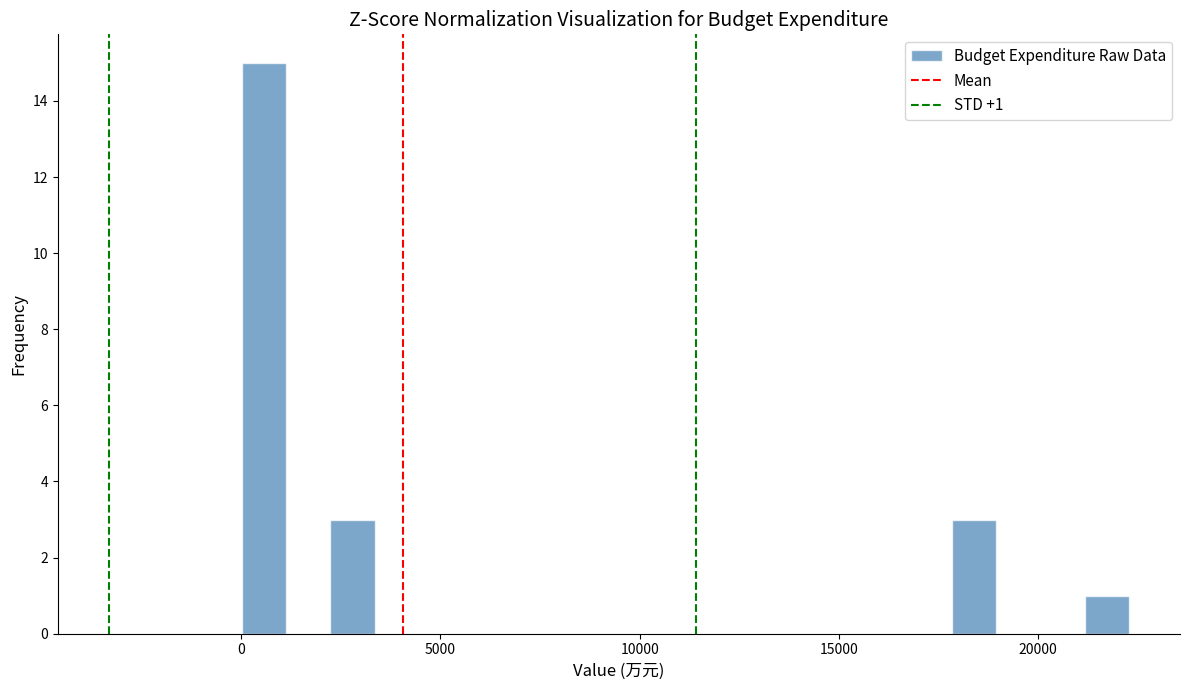

Around what value on the x-axis is the tallest bar? Give the approximate position of its centre, as read against the axis.

500